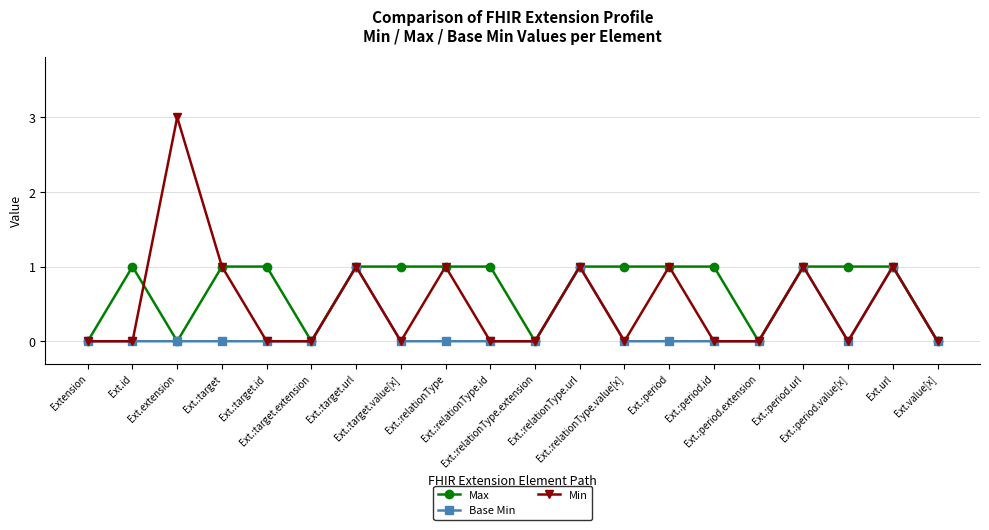

Which series has the widest spread of values?

Min